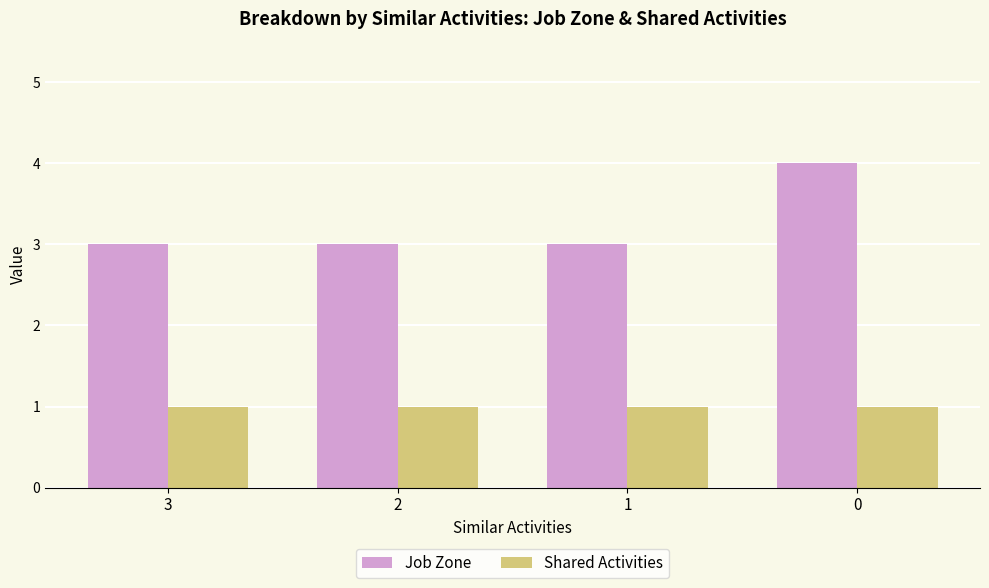

At how many categories does at least one series exceed 1?

4